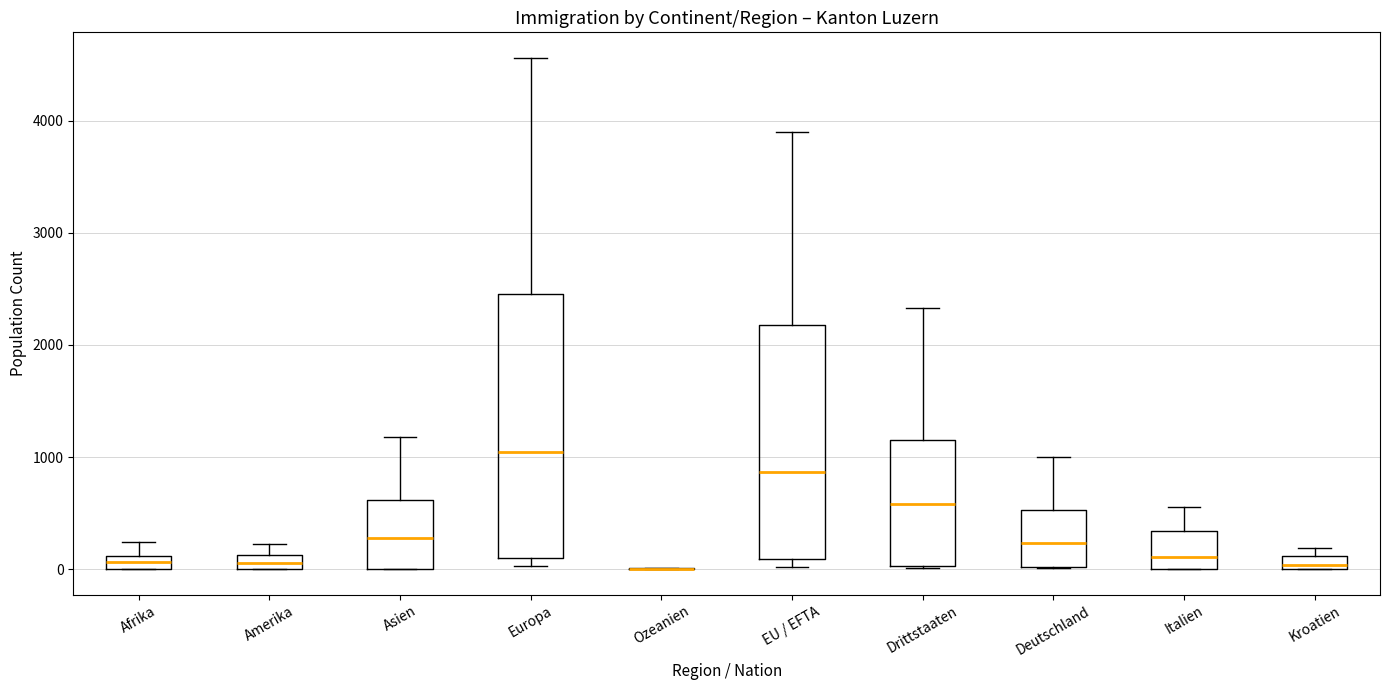

Comparing the boxes themselves (not the whiskers), which one is the tallest?

Europa